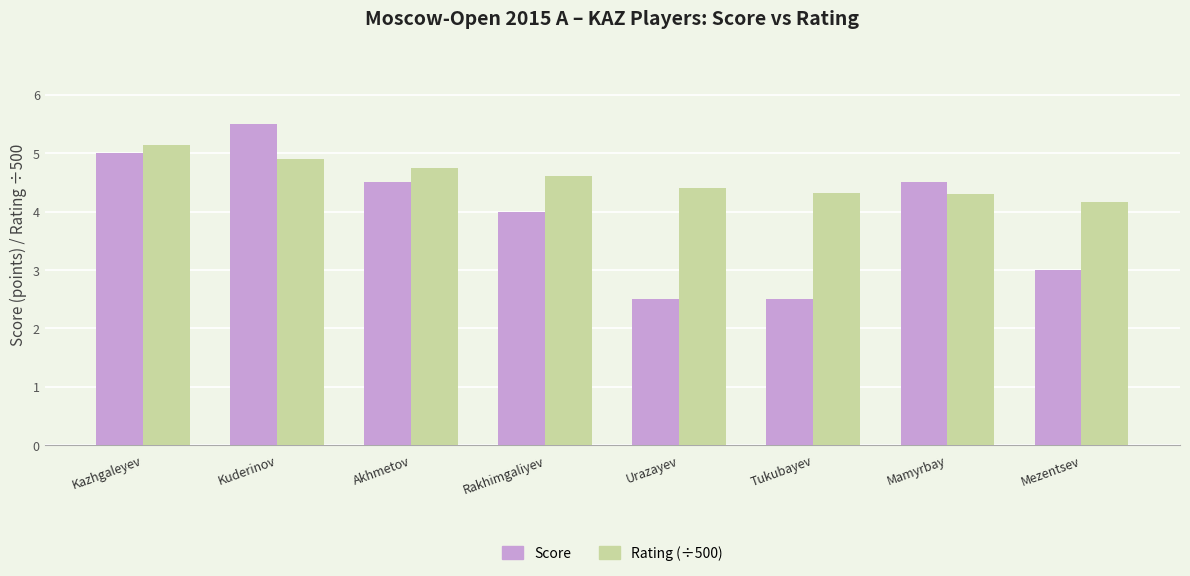

What is the spread (max minus min) of values at Mezentsev?

1.2